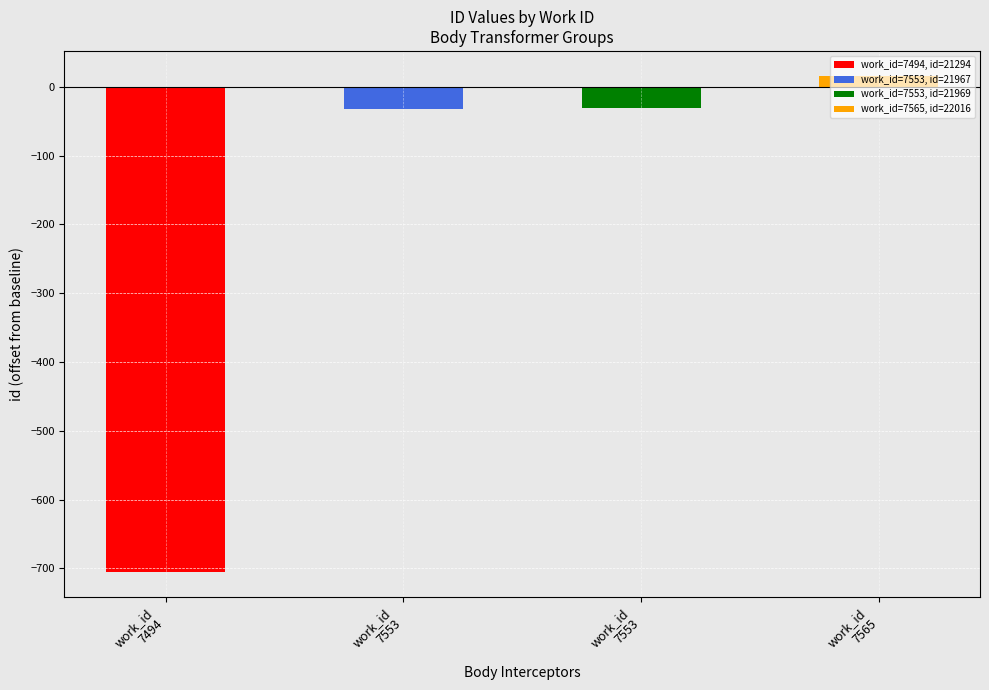

How many values exceed 21969?

1